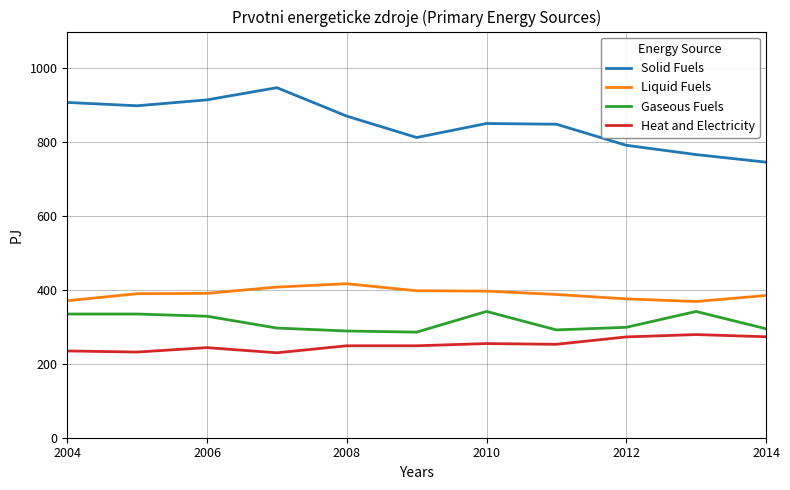

True or false: Gaseous Fuels and Solid Fuels cross at least once.

False